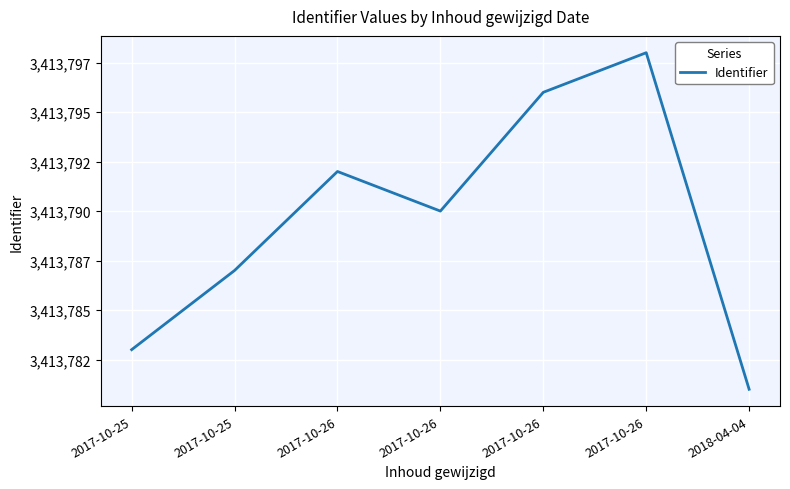

Is this an area chart (filled region under the line)?

No